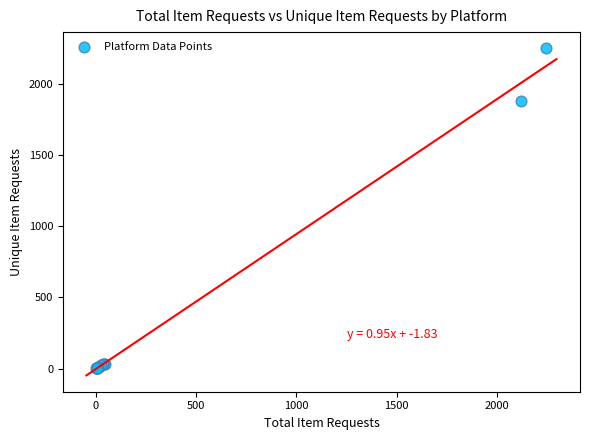

What Y value in the scatter plot is closest to 1125?

1876